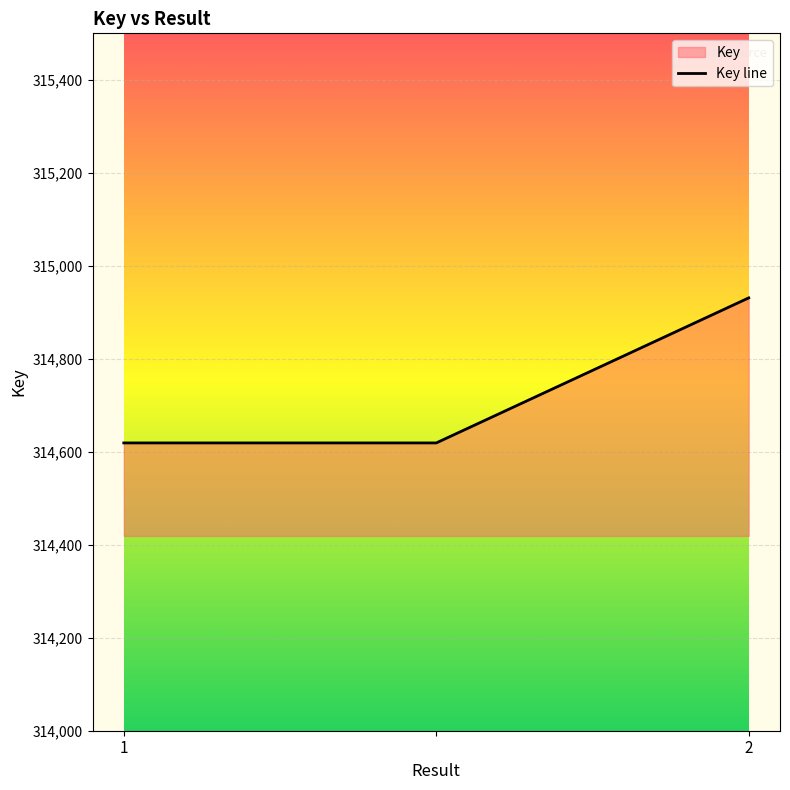

Reading right to left, transcribe all the data shown in this chart.

2=314931	=314619	1=314619